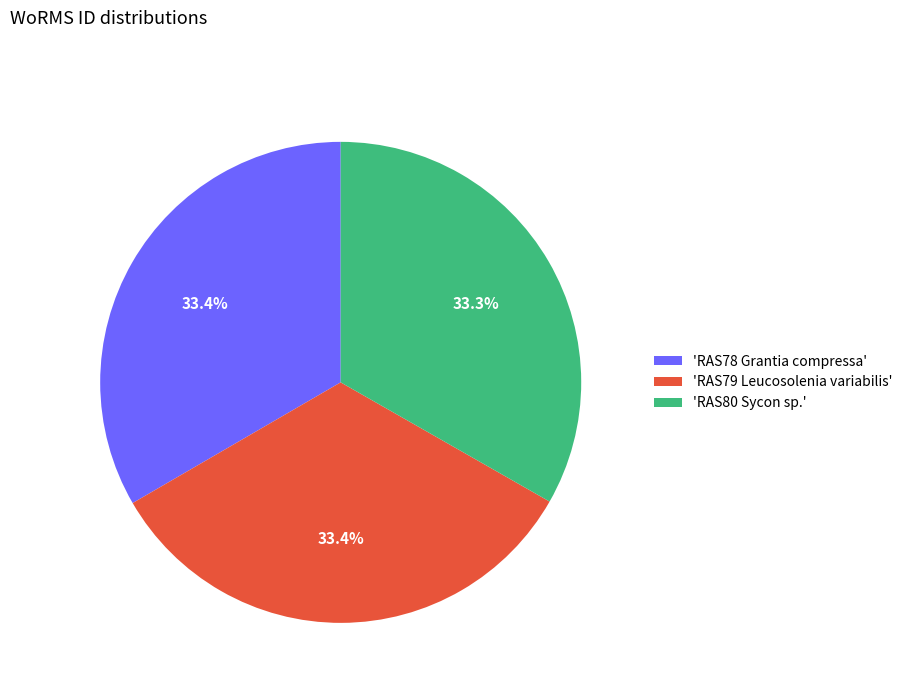

Does any single category account for the majority?

No